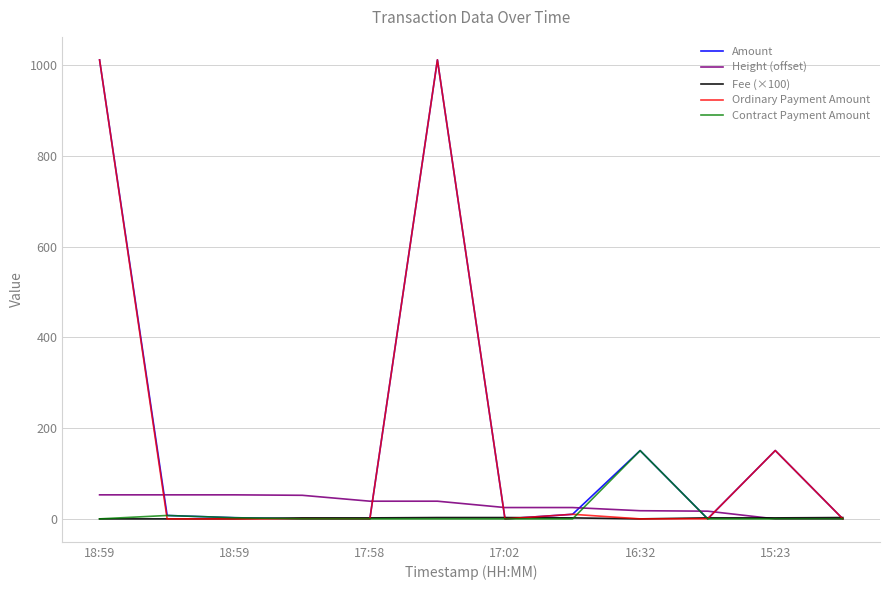

What are all the series names shown in the legend?

Amount, Height (offset), Fee (×100), Ordinary Payment Amount, Contract Payment Amount